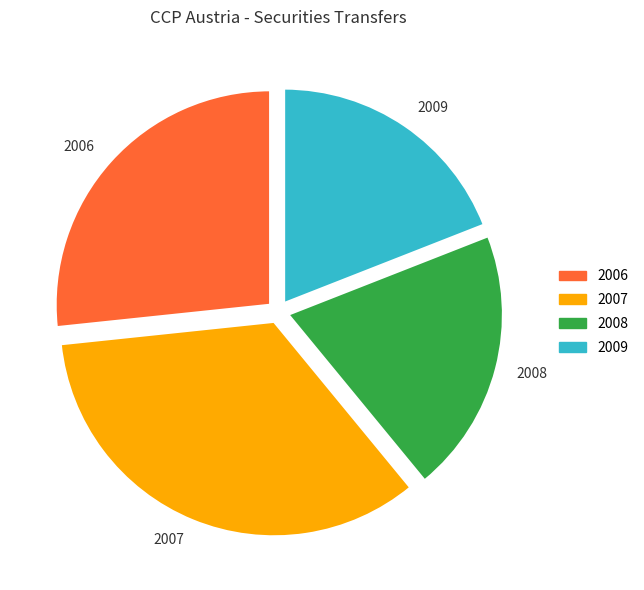

Count the number of slices in the pie.

4